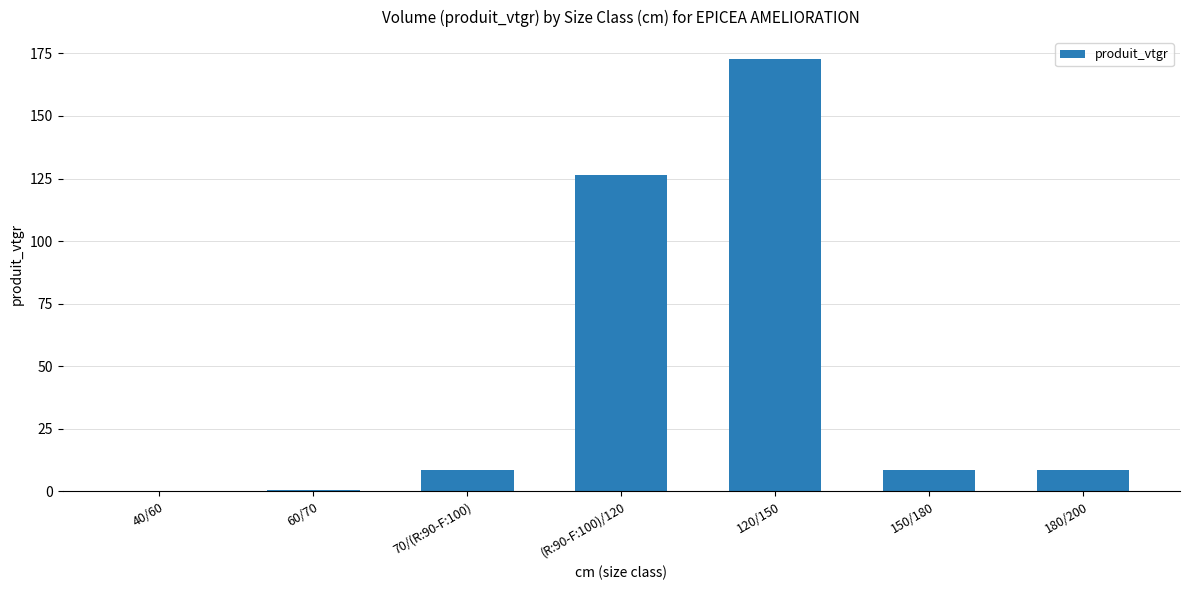

The value at 60/70 is 0.5. True or false?

True